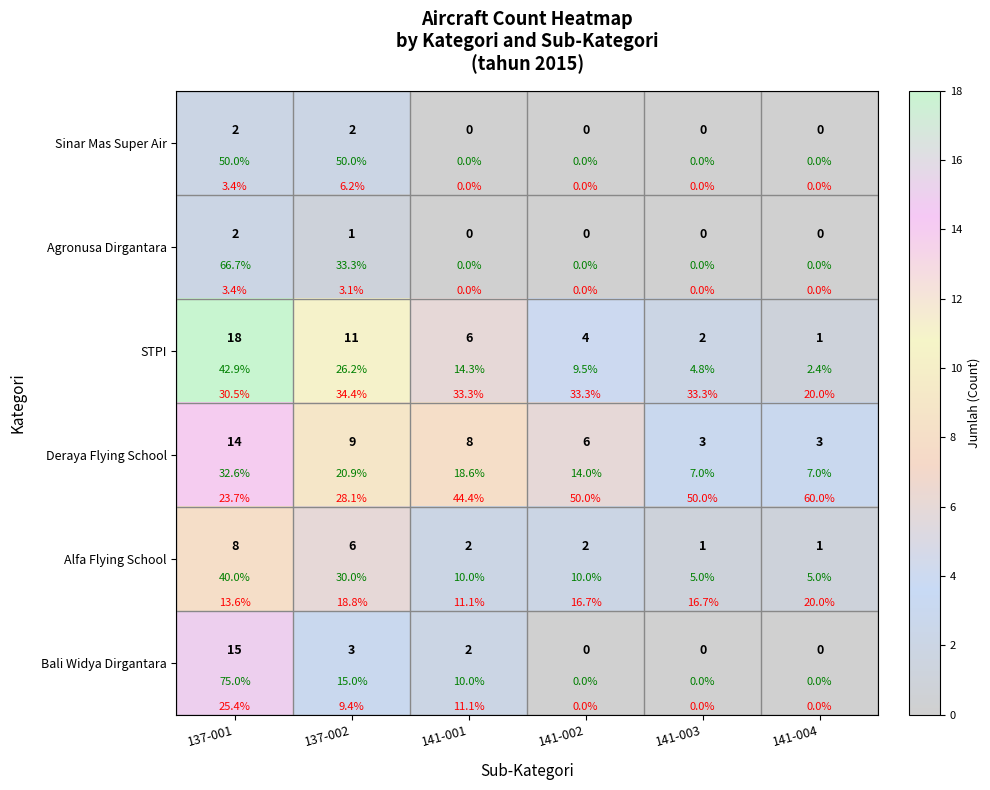

What is the maximum value for Deraya Flying School?

14